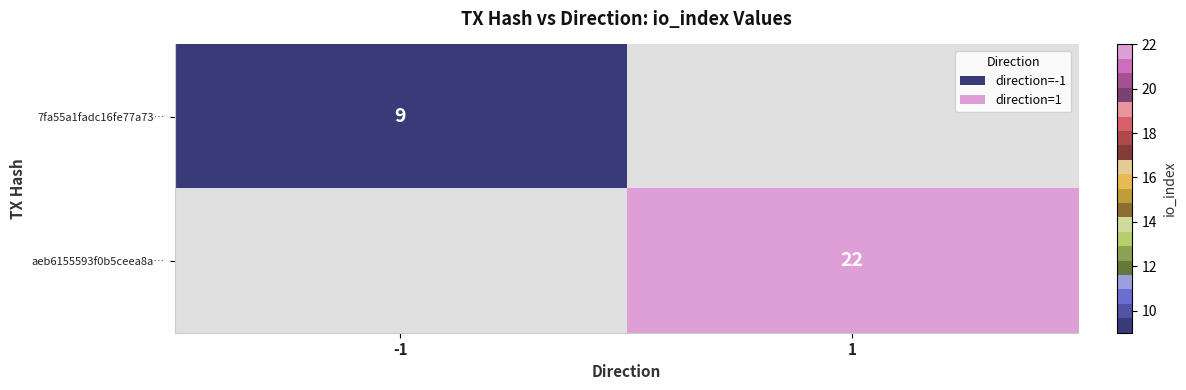

Is the value of aeb6155593f0b5ceea8a… at 1 greater than the value of 7fa55a1fadc16fe77a73… at -1?

Yes